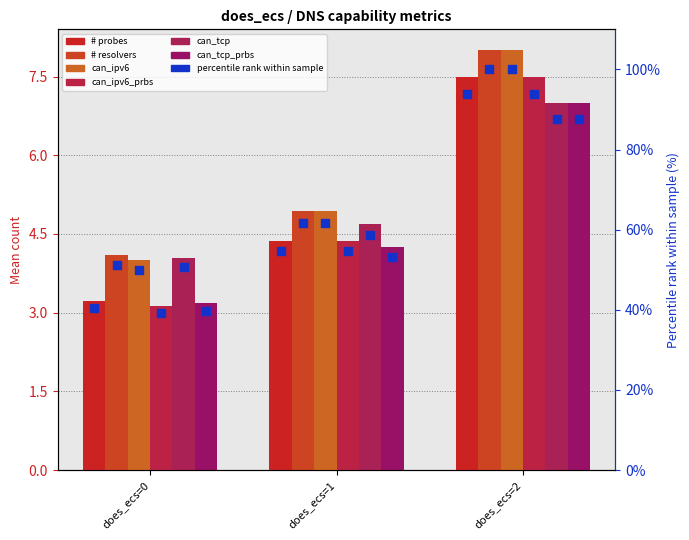

At which category is the sum across all series the highest?

does_ecs=2